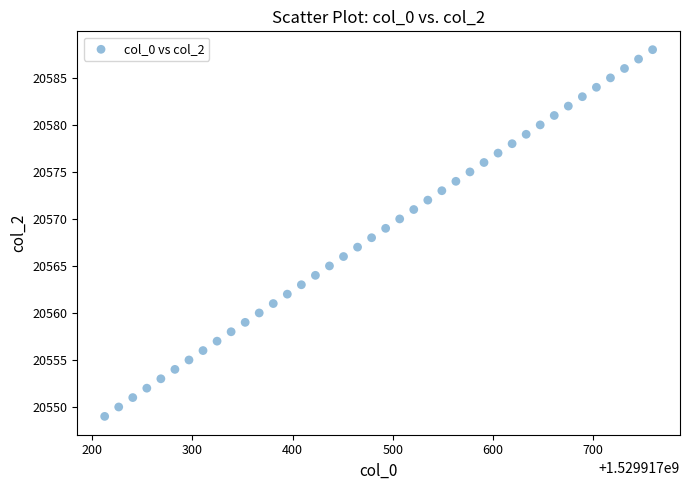

What is the range of Y values (max minus min)?

39